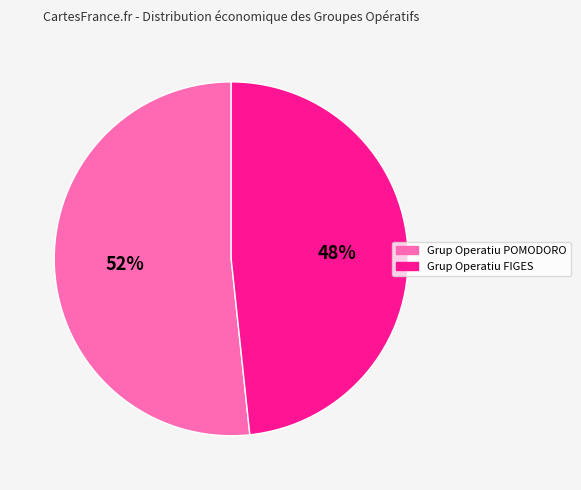

Do Grup Operatiu FIGES and Grup Operatiu POMODORO together represent more than half of the pie?

Yes